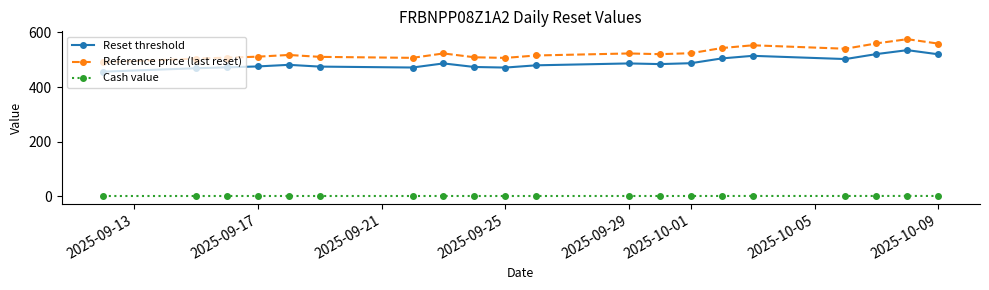

Which series has the largest total across all categories?

Reference price (last reset)